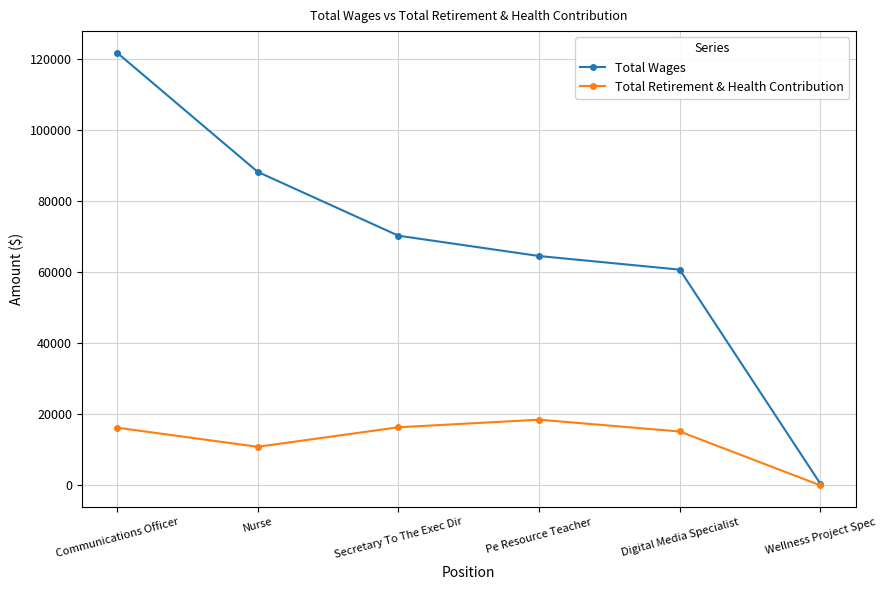

What is the difference between the highest and lowest values at Pe Resource Teacher?

46023